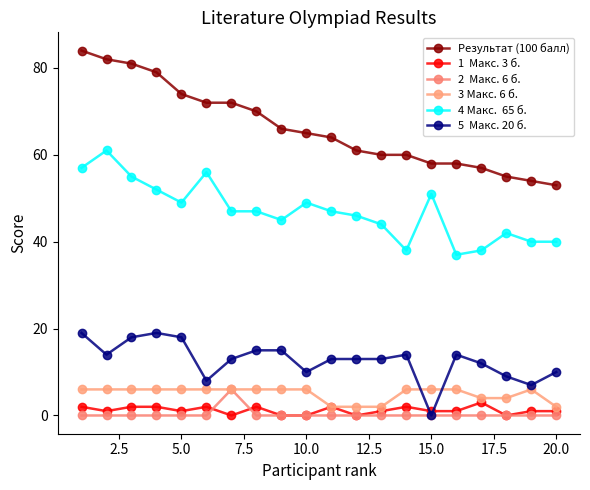

How many distinct data groups are displayed?

6